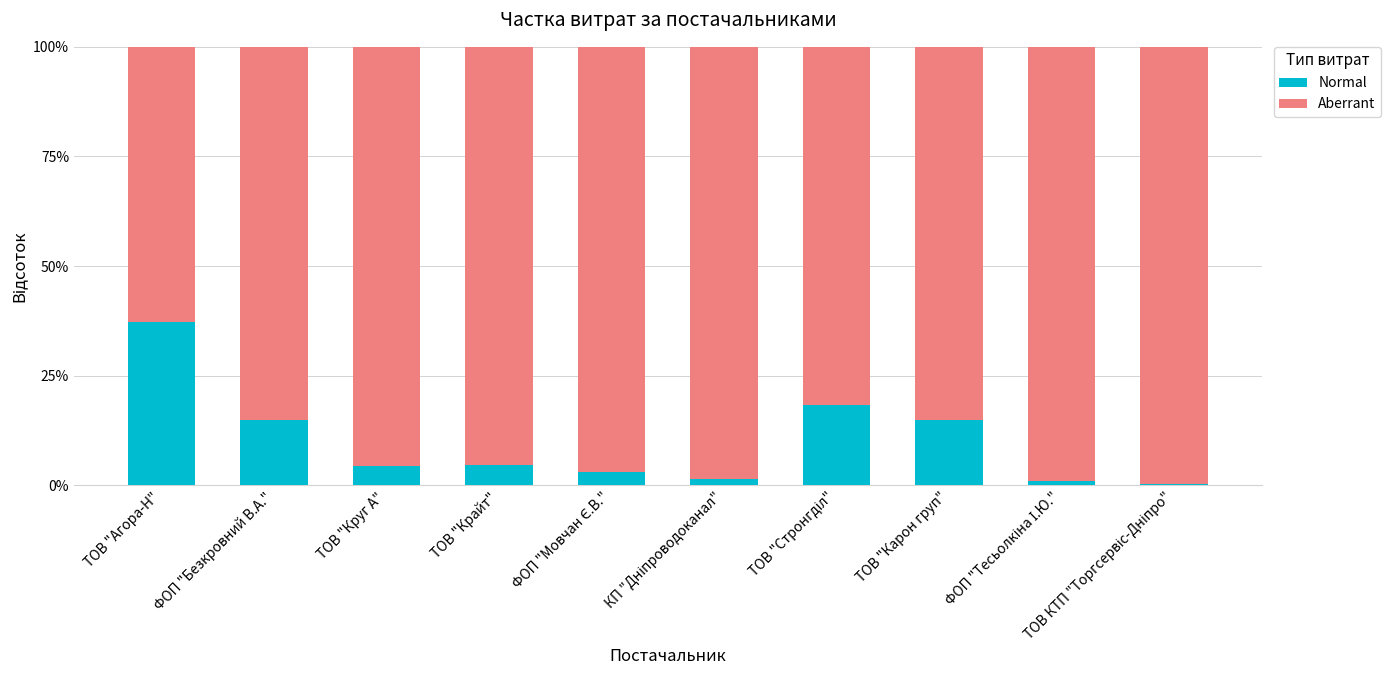

What is the total value across all series at ФОП "Безкровний В.А."?

100.0